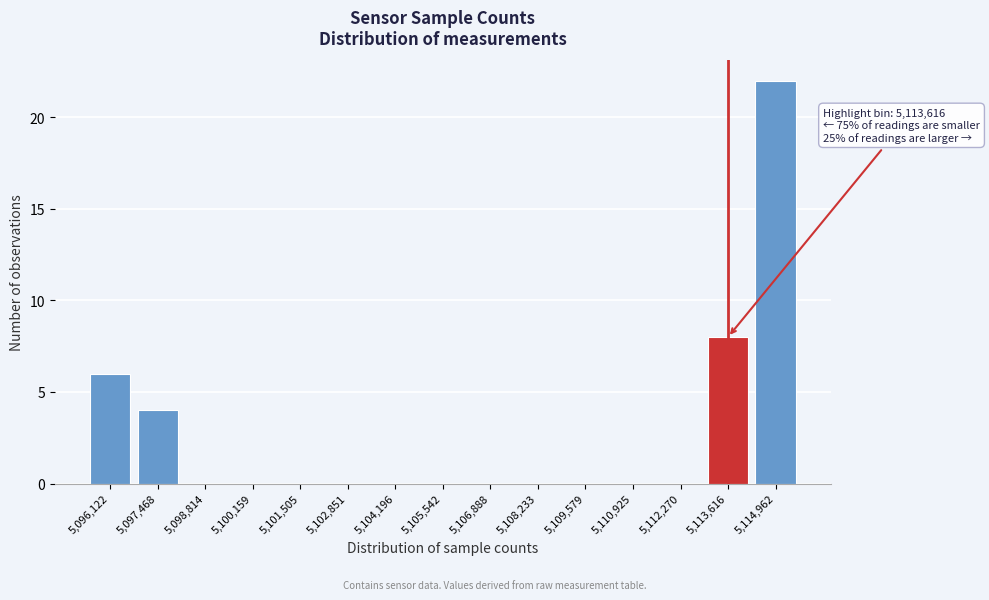

Reading left to right, list all the values displayed in this chart.

5,096,122=6	5,097,468=4	5,098,814=0	5,100,159=0	5,101,505=0	5,102,851=0	5,104,196=0	5,105,542=0	5,106,888=0	5,108,233=0	5,109,579=0	5,110,925=0	5,112,270=0	5,113,616=8	5,114,962=22